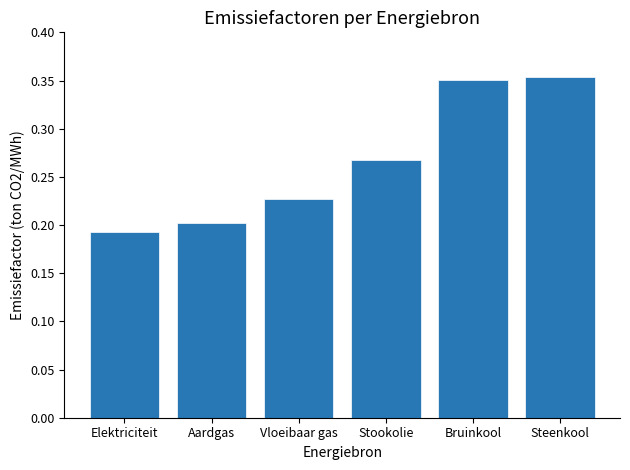

How many bars are there in total?

6